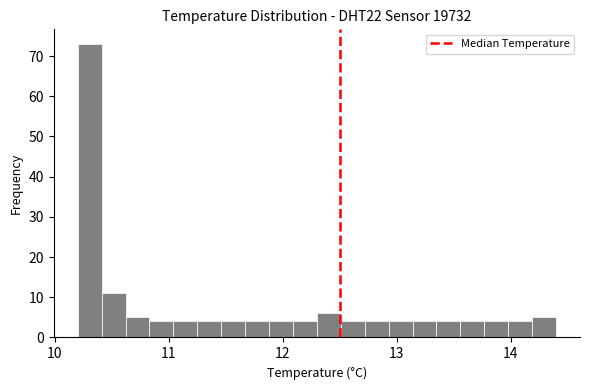

Around what value on the x-axis is the tallest bar? Give the approximate position of its centre, as read against the axis.

10.3